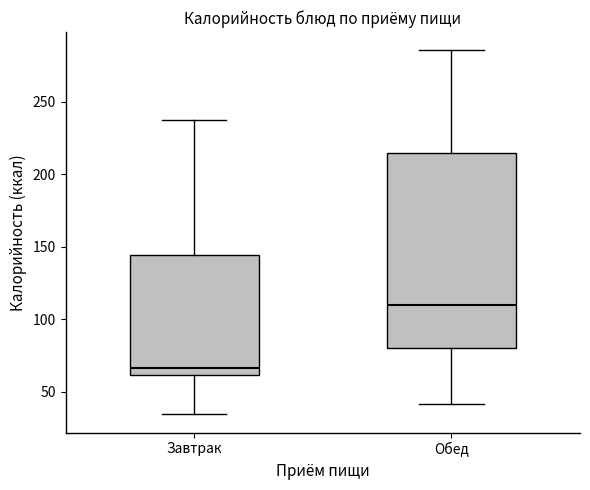

Which box's median line is the highest?

Обед